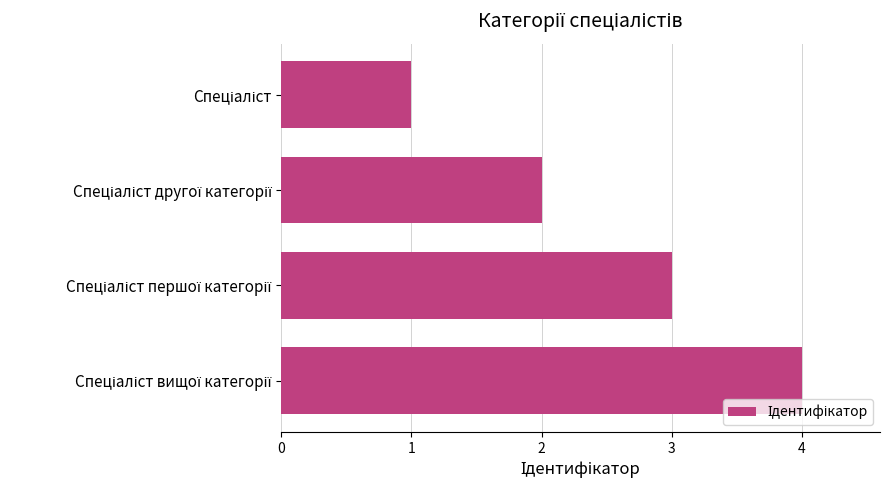

What is the maximum value shown in the chart?

4